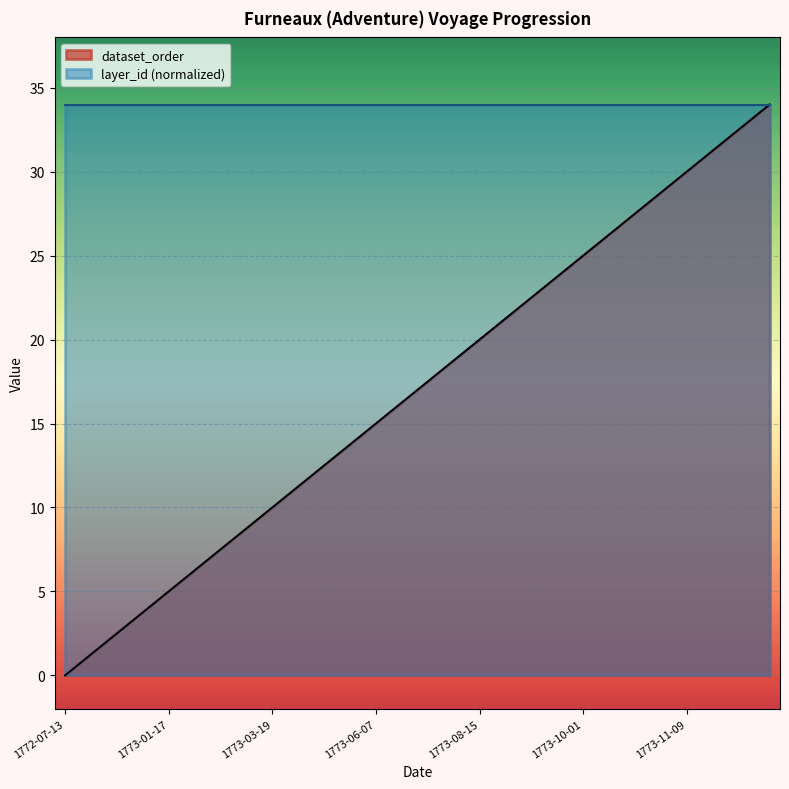

The value at 1773-03-16 is 3. True or false?

False